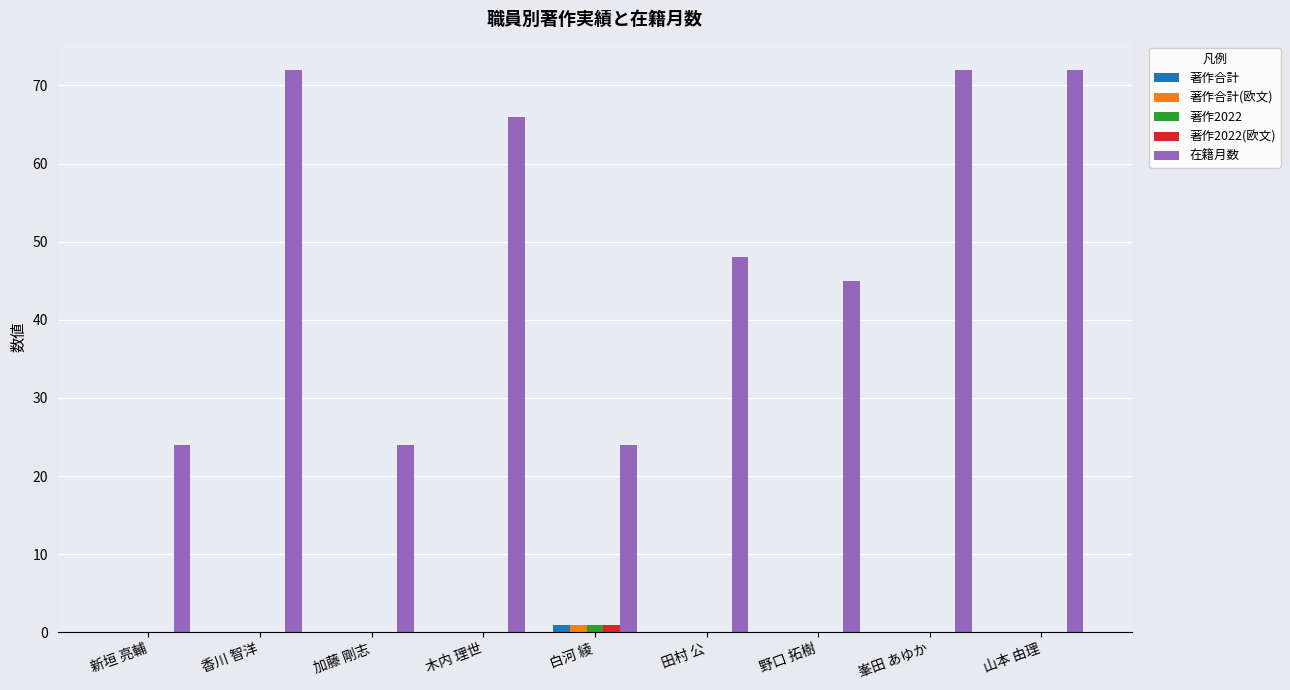

Which series has the widest spread of values?

在籍月数